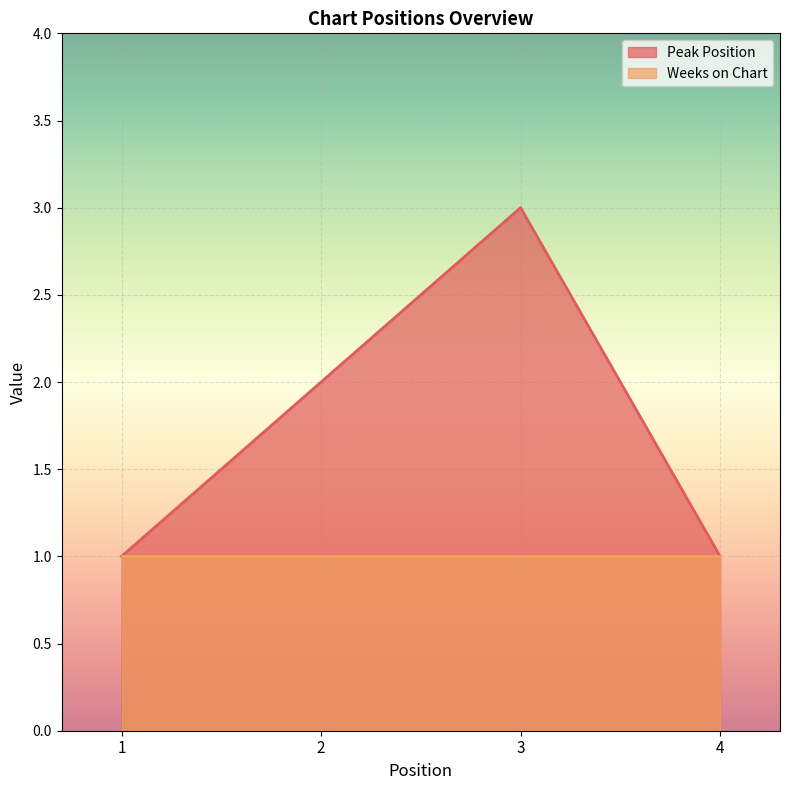

What is the sum of all values?

7